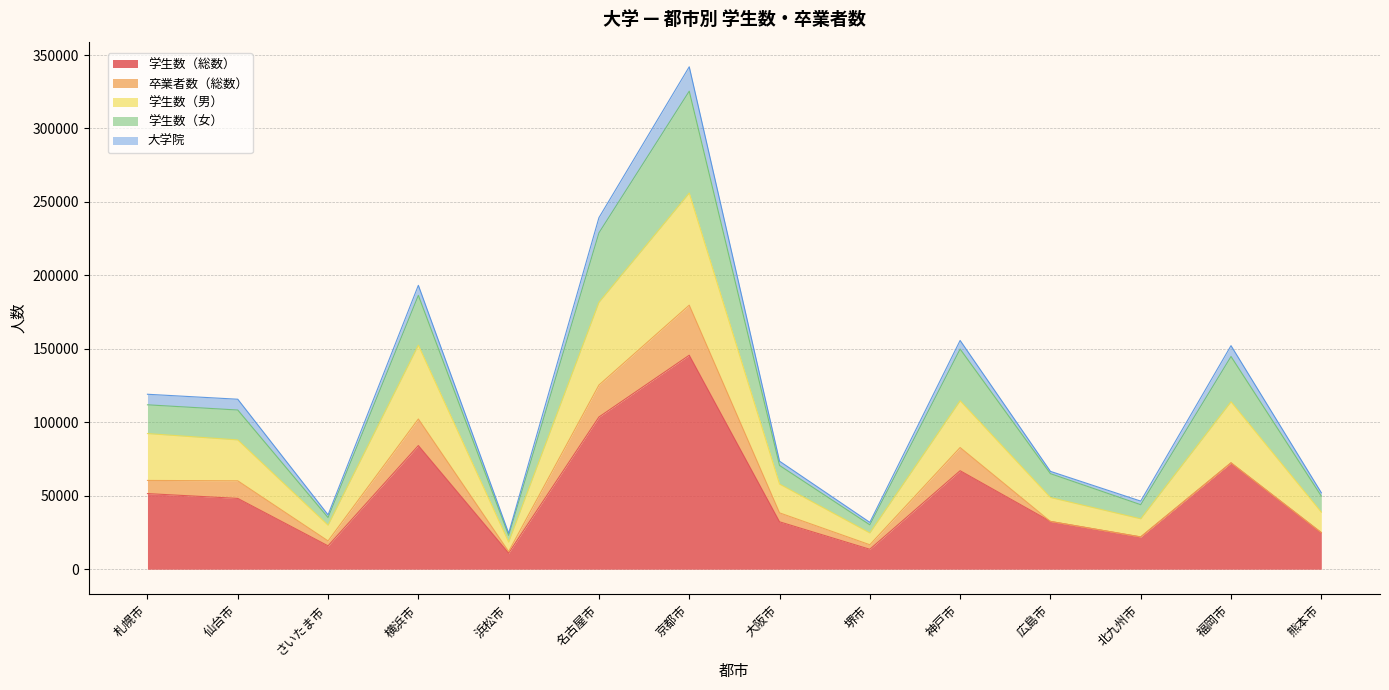

At which label does 学生数（総数） reach its peak?

京都市